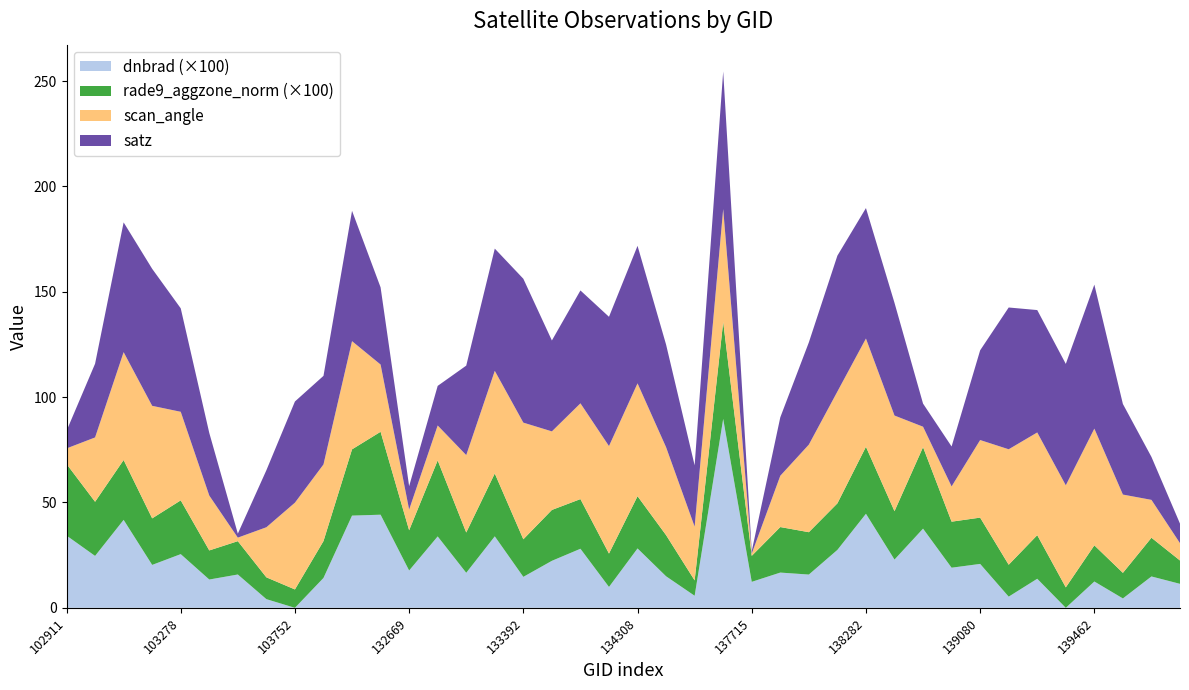

Reading right to left, transcribe all the data shown in this chart.

satz: 139866=9.3	139672=20.4	139475=43.0	139462=68.3	139283=57.6	139269=58.1	139094=67.3	139080=42.6	138881=19.0	138688=11.0	138296=53.5	138282=61.9	138105=64.5	138092=48.5	137903=27.7	137715=1.2	137322=65.3	134505=29.1	134322=48.7	134308=65.3	134138=61.4	134124=53.6	133404=43.1	133392=68.3	133209=58.0	133027=42.5	132847=18.8	132669=11.1	132488=36.6	132296=61.9	104346=42.0	103752=48.0	103634=27.1	103515=1.9	103396=29.7	103278=49.1	103270=65.0	103160=61.6	103031=35.0	102911=8.3
scan_angle: 139866=8.2	139672=18.0	139475=37.2	139462=55.4	139283=48.4	139269=48.8	139094=54.8	139080=36.8	138881=16.7	138688=9.7	138296=45.4	138282=51.4	138105=53.1	138092=41.6	137903=24.3	137715=1.0	137322=53.6	134505=25.5	134322=41.7	134308=53.6	134138=51.0	134124=45.5	133404=37.3	133392=55.4	133209=48.7	133027=36.7	132847=16.6	132669=9.8	132488=31.9	132296=51.4	104346=36.4	103752=41.2	103634=23.8	103515=1.7	103396=26.0	103278=42.0	103270=53.4	103160=51.2	103031=30.5	102911=7.4
rade9_aggzone_norm: 139866=0.1	139672=0.2	139475=0.1	139462=0.2	139283=0.1	139269=0.2	139094=0.2	139080=0.2	138881=0.2	138688=0.4	138296=0.2	138282=0.3	138105=0.2	138092=0.2	137903=0.2	137715=0.1	137322=0.5	134505=0.1	134322=0.2	134308=0.2	134138=0.2	134124=0.2	133404=0.2	133392=0.2	133209=0.3	133027=0.2	132847=0.4	132669=0.2	132488=0.4	132296=0.3	104346=0.2	103752=0.1	103634=0.1	103515=0.2	103396=0.1	103278=0.3	103270=0.2	103160=0.3	103031=0.3	102911=0.3
dnbrad: 139866=0.1	139672=0.1	139475=0.0	139462=0.1	139283=-0.0	139269=0.1	139094=0.1	139080=0.2	138881=0.2	138688=0.4	138296=0.2	138282=0.4	138105=0.3	138092=0.2	137903=0.2	137715=0.1	137322=0.9	134505=0.1	134322=0.1	134308=0.3	134138=0.1	134124=0.3	133404=0.2	133392=0.1	133209=0.3	133027=0.2	132847=0.3	132669=0.2	132488=0.4	132296=0.4	104346=0.1	103752=-0.0	103634=0.0	103515=0.2	103396=0.1	103278=0.3	103270=0.2	103160=0.4	103031=0.2	102911=0.3